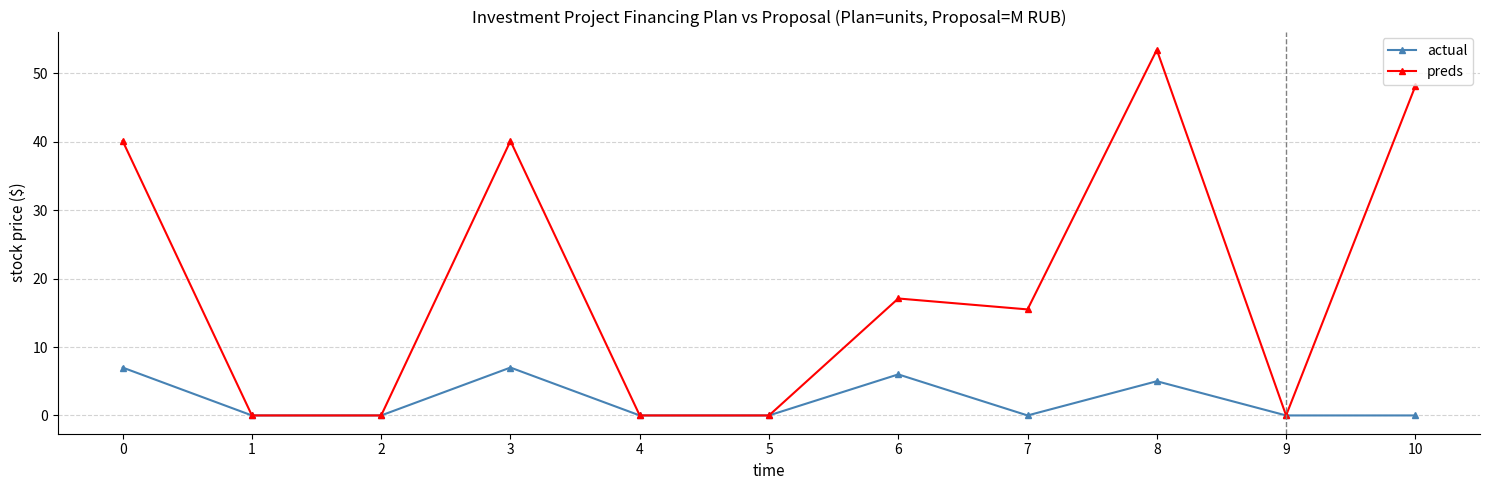

True or false: actual has a value of -3.8 at 2.

False